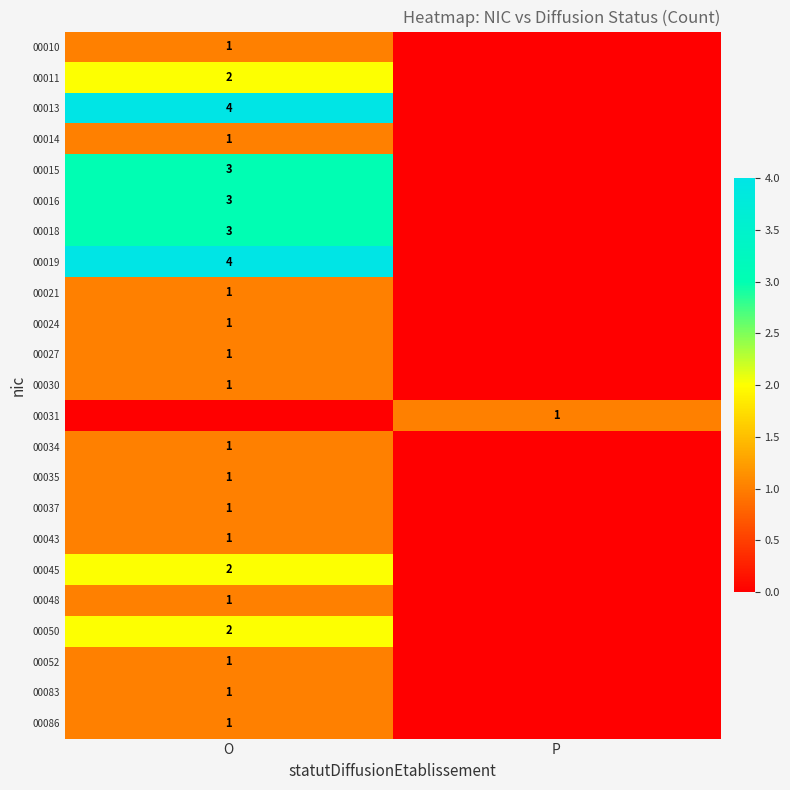

Is the value of 00027 at O greater than the value of 00050 at O?

No